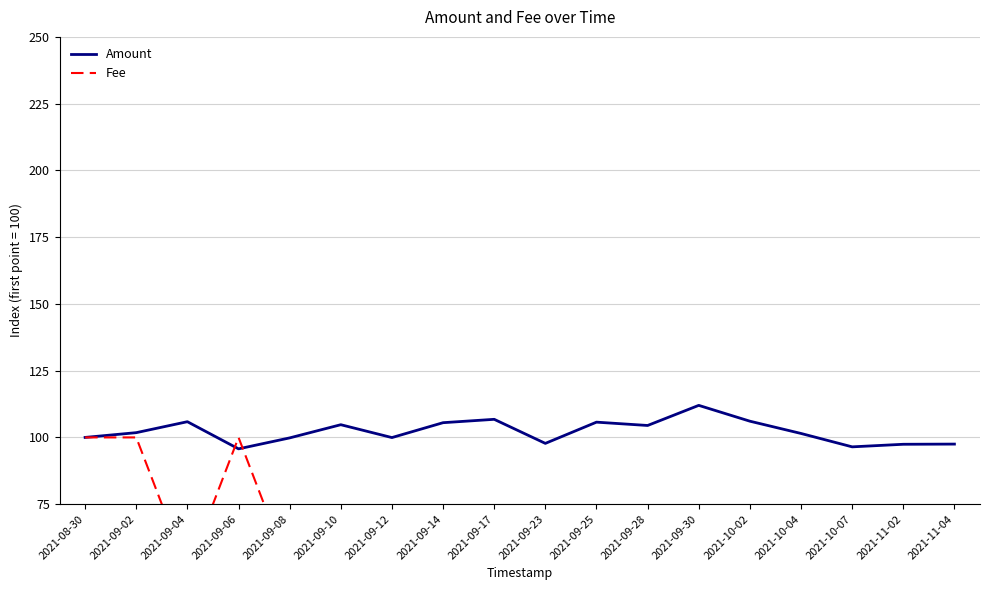

At which category does Fee reach its first local valley?

2021-09-04